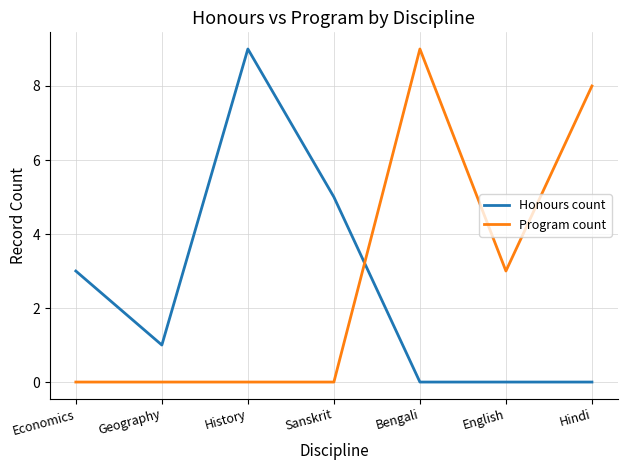

What is the sum of all Program count values?

20